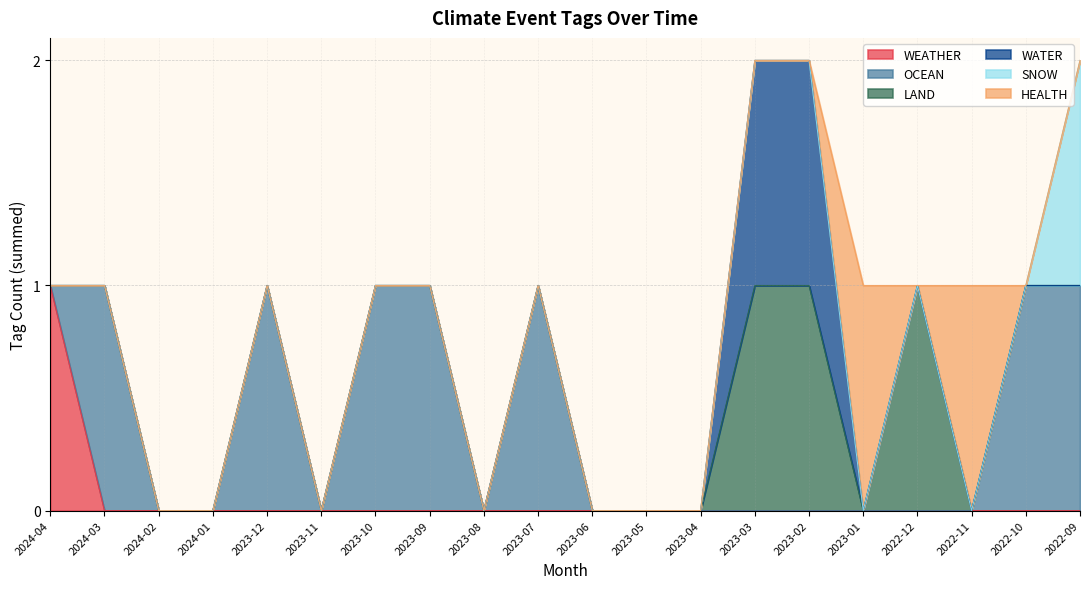

Rank the categories by WEATHER value from lowest to highest.

2024-03, 2024-02, 2024-01, 2023-12, 2023-11, 2023-10, 2023-09, 2023-08, 2023-07, 2023-06, 2023-05, 2023-04, 2023-03, 2023-02, 2023-01, 2022-12, 2022-11, 2022-10, 2022-09, 2024-04